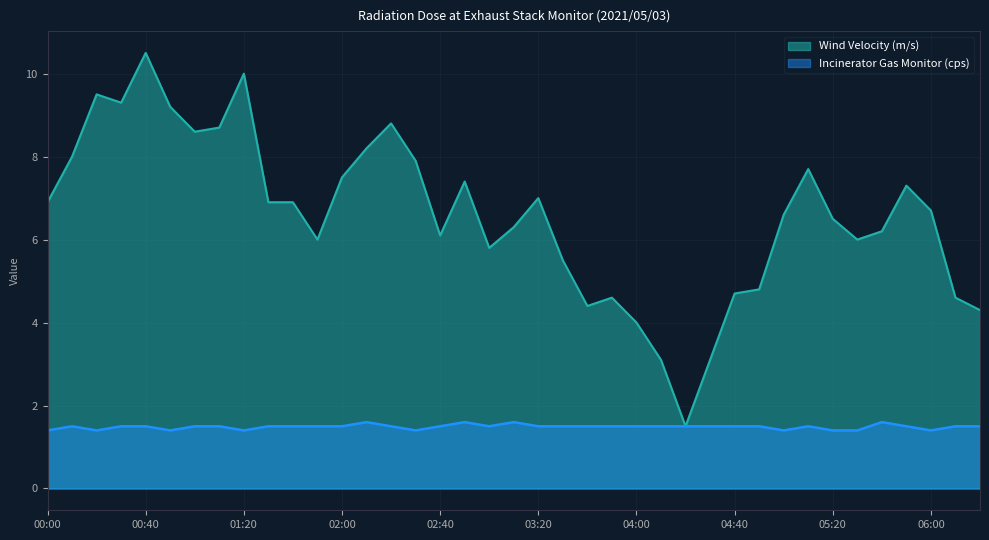

What is the value of the Wind Velocity (m/s) point at the 33rd from the left?

6.5